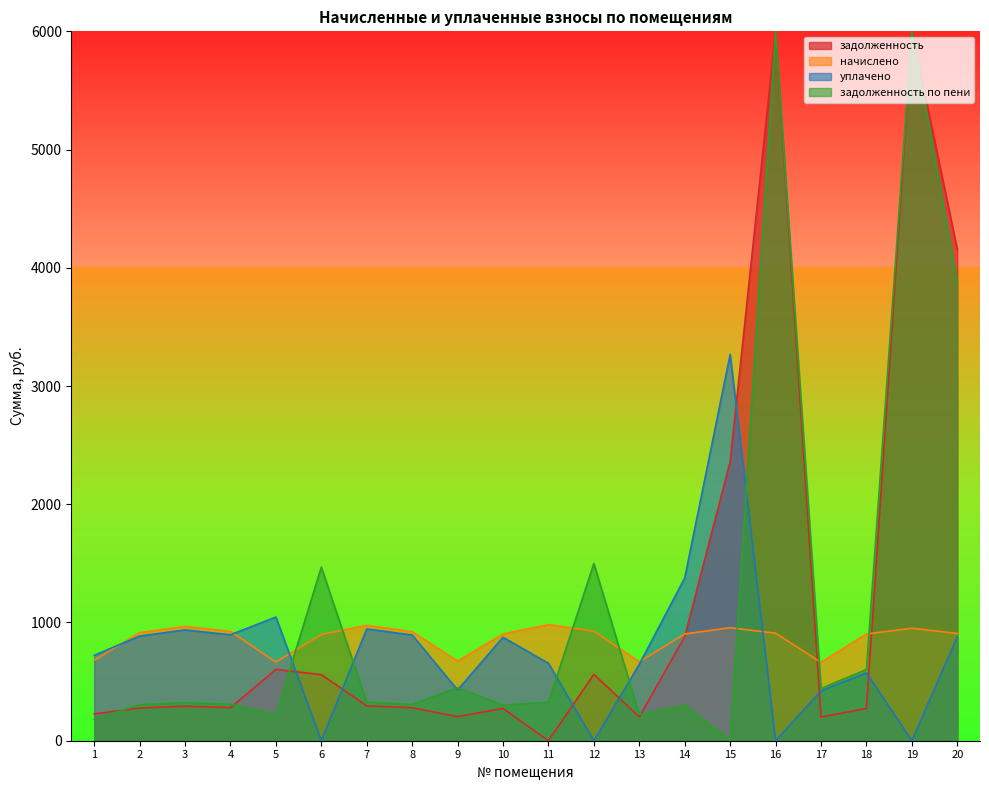

At which category does the chart reach its minimum across all series?

6